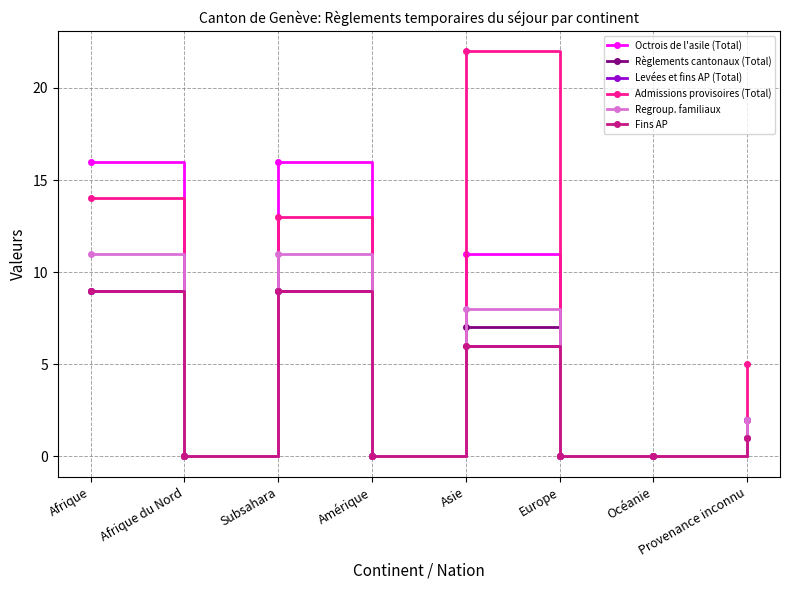

What is the value of the Levées et fins AP (Total) point at the 1st from the left?

9